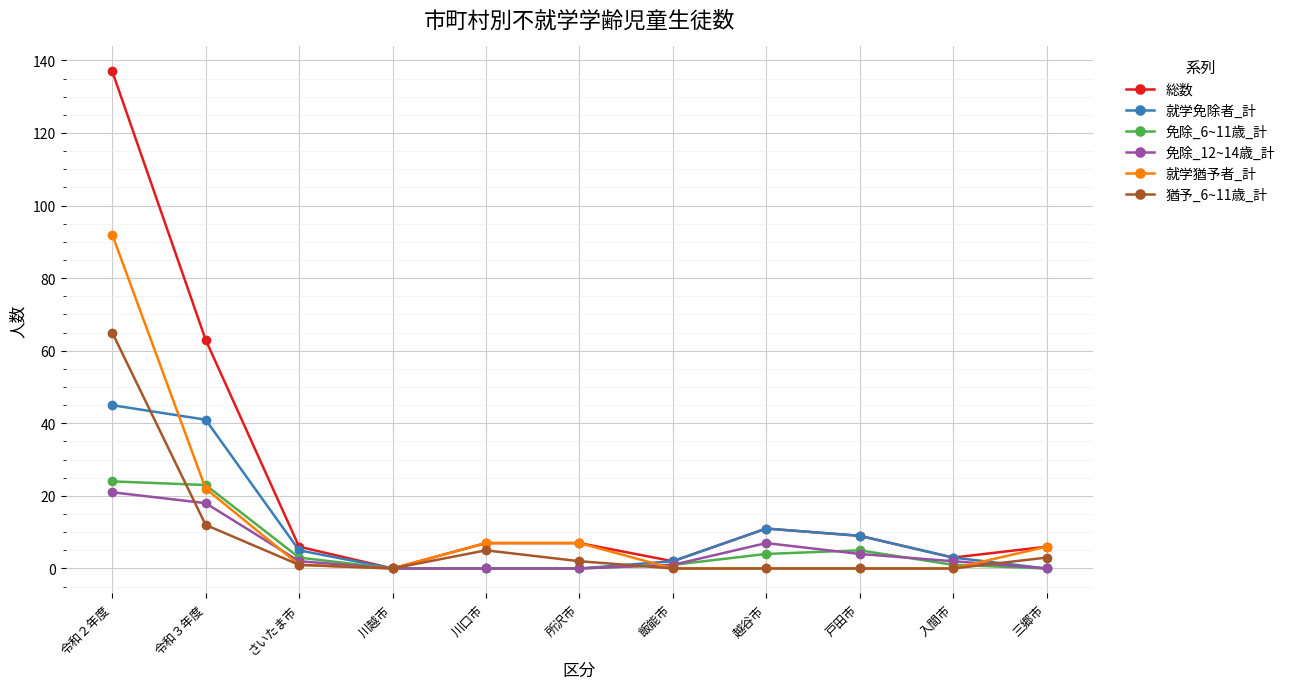

What is the difference between the maximum and second lowest values in the 猶予_6~11歳_計 series?

65